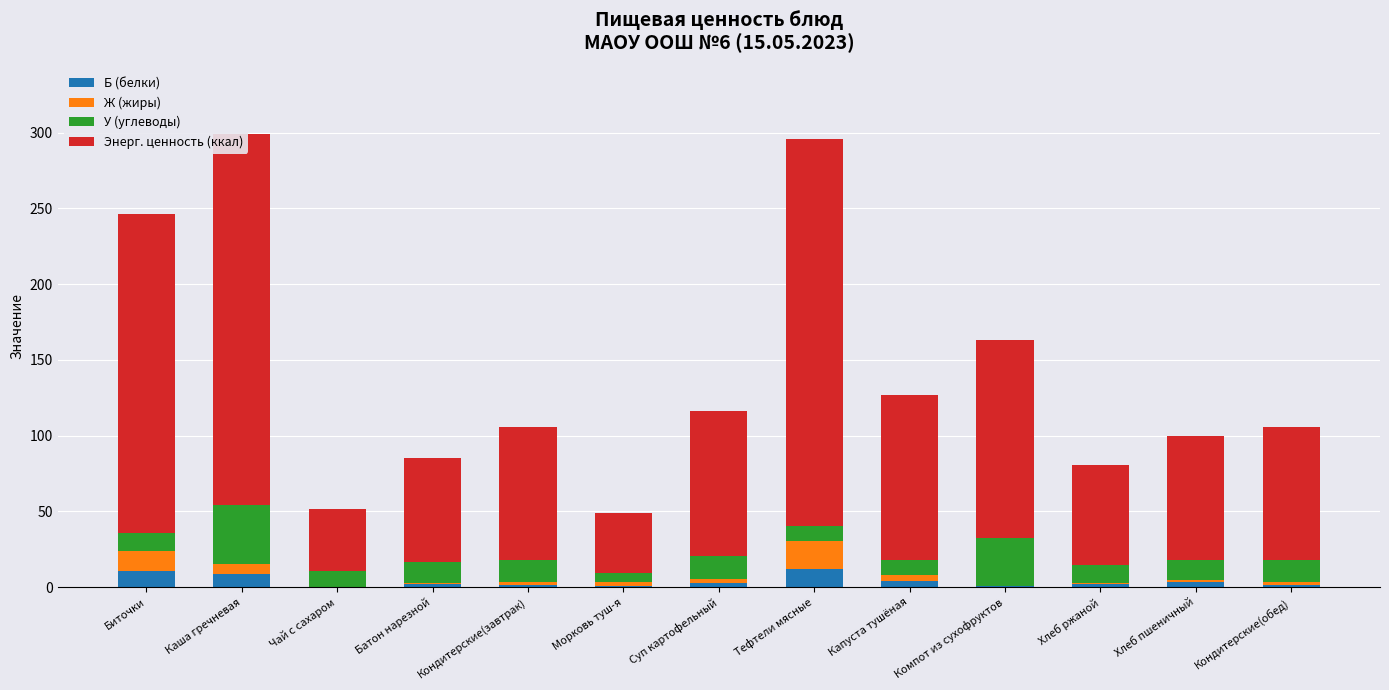

What is the maximum value for Б (белки)?

11.9